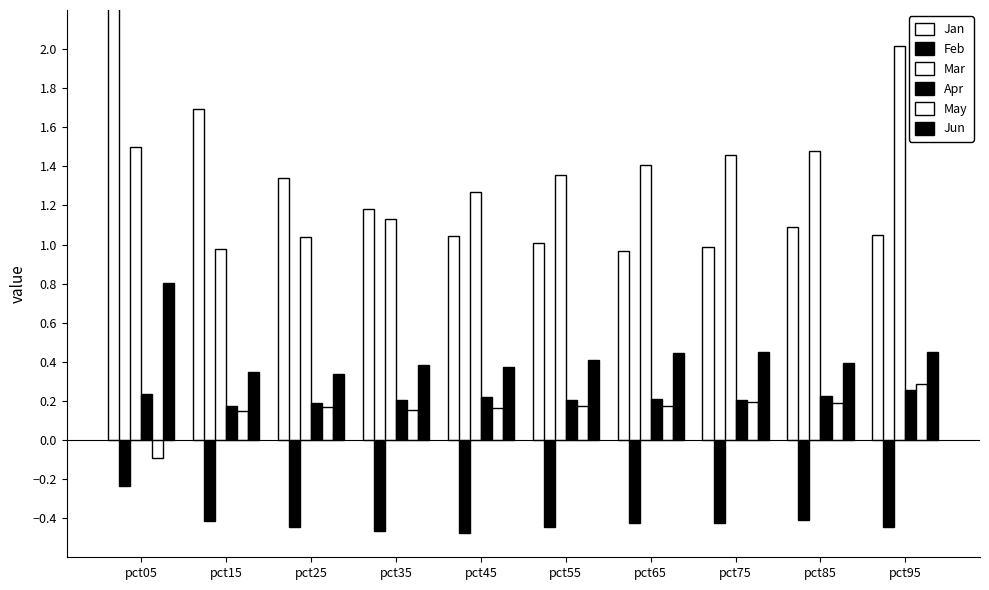

How many groups of bars are there?

10